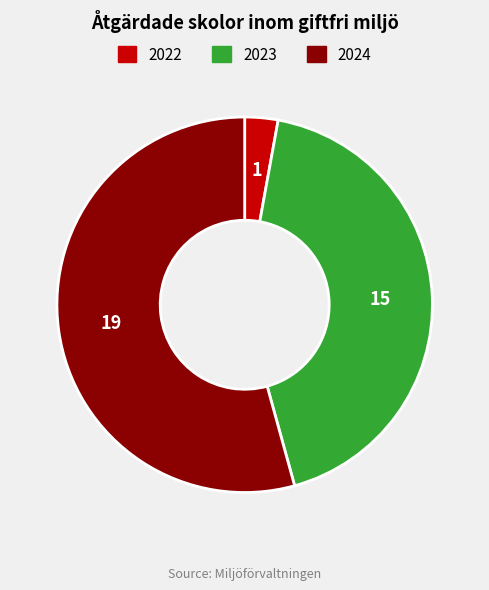

Is the sum of 2024 and 2022 greater than half?

Yes